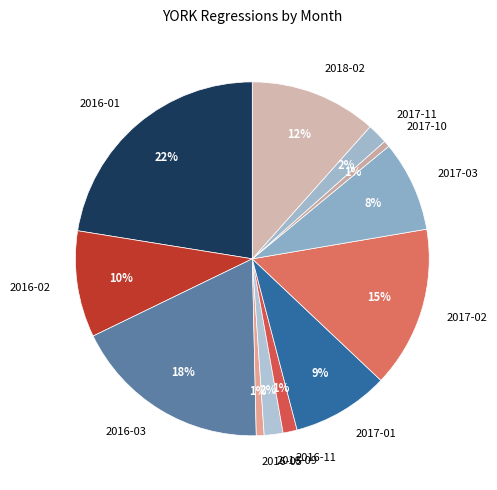

How many segments does this pie chart have?

12